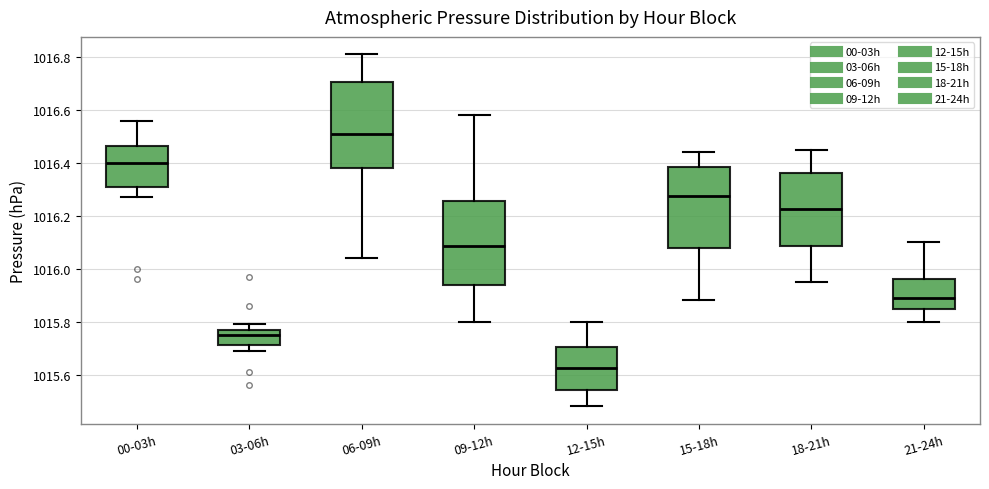

Reading left to right, read every box against the y-axis: the position of its median line, the range the box covers, and the ends of its whiskers. The values are not printed on the chart, so give them approximately, as read against the axis.

00-03h: median 1016.40, box 1016.30 to 1016.46, whiskers 1016.28 to 1016.56
03-06h: median 1015.76 (just below the box's upper edge), box 1015.72 to 1015.76, whiskers 1015.70 to 1015.80
06-09h: median 1016.52, box 1016.38 to 1016.70, whiskers 1016.04 to 1016.82
09-12h: median 1016.08, box 1015.94 to 1016.26, whiskers 1015.80 to 1016.58
12-15h: median 1015.62, box 1015.54 to 1015.70, whiskers 1015.48 to 1015.80
15-18h: median 1016.28, box 1016.08 to 1016.38, whiskers 1015.88 to 1016.44
18-21h: median 1016.22, box 1016.08 to 1016.36, whiskers 1015.96 to 1016.46
21-24h: median 1015.90, box 1015.84 to 1015.96, whiskers 1015.80 to 1016.10